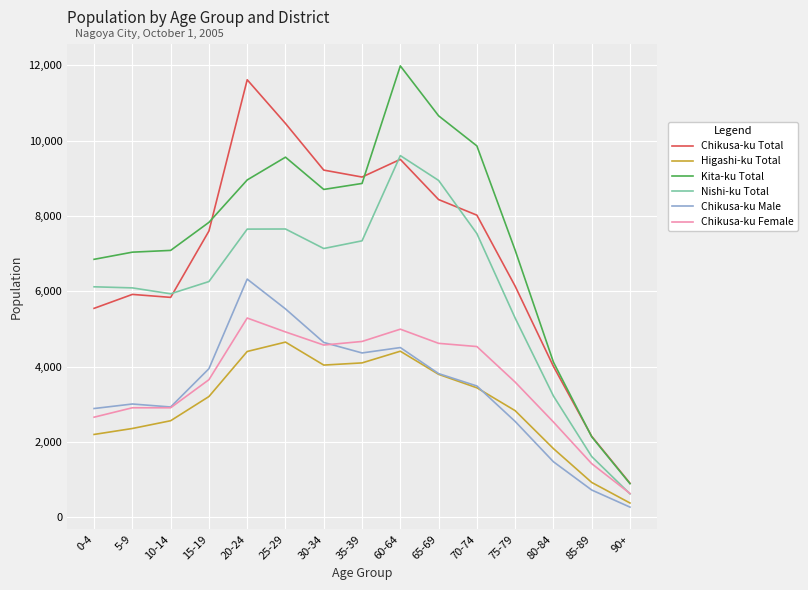

Is the value of Chikusa-ku Female at 75-79 greater than the value of Kita-ku Total at 0-4?

No